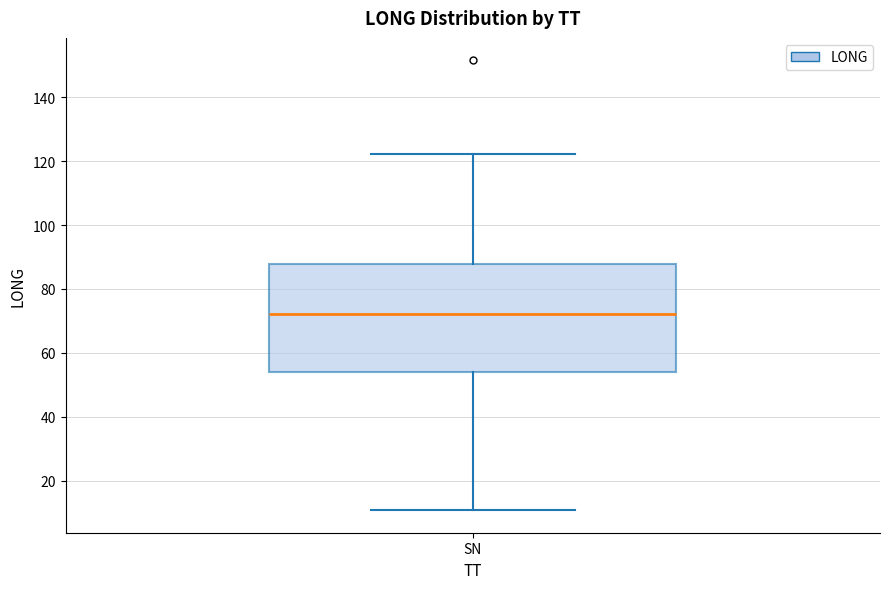

Transcribe this box plot: give where the median line is, the range the box spans, and where the two whiskers end, as read against the y-axis. The values are not printed on the chart, so give them approximately, as read against the axis.

median 72, box 54 to 88, whiskers 10 to 122